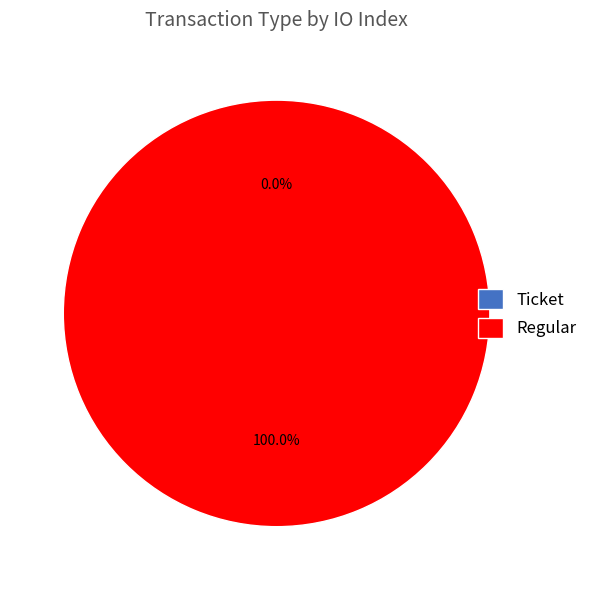

Is there any slice that represents more than half of the pie?

Yes